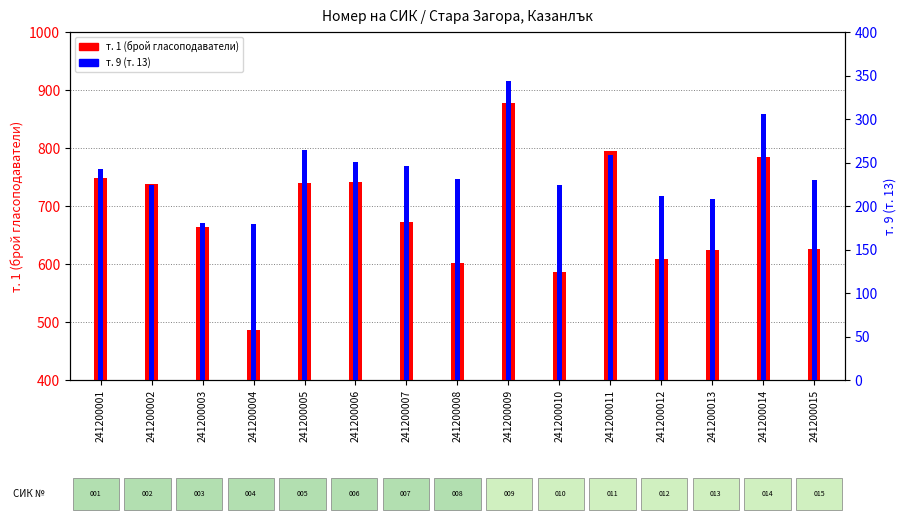

What is the total value across all series at 241200011?

1054